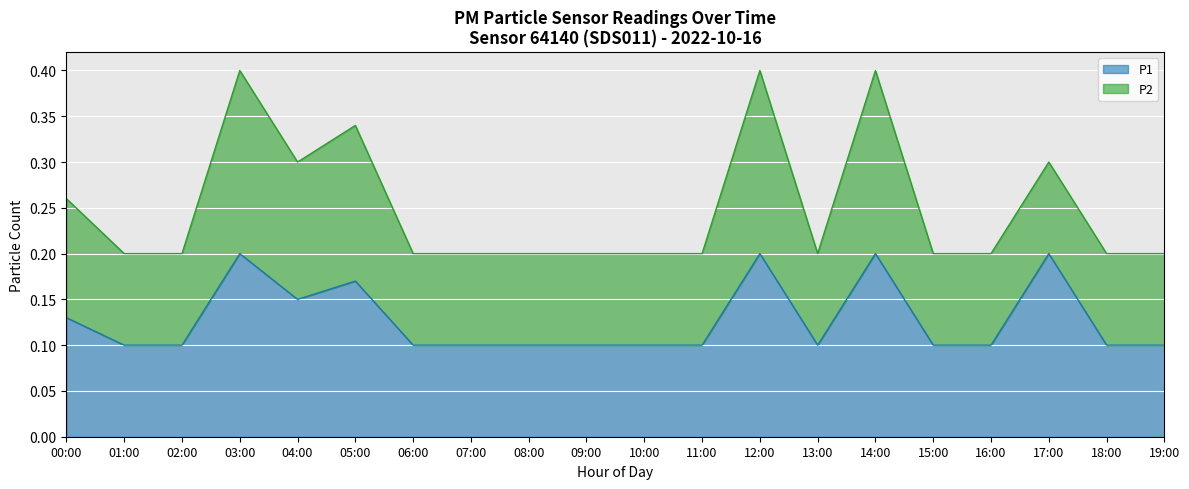

How many values are between 0 and 1?

20